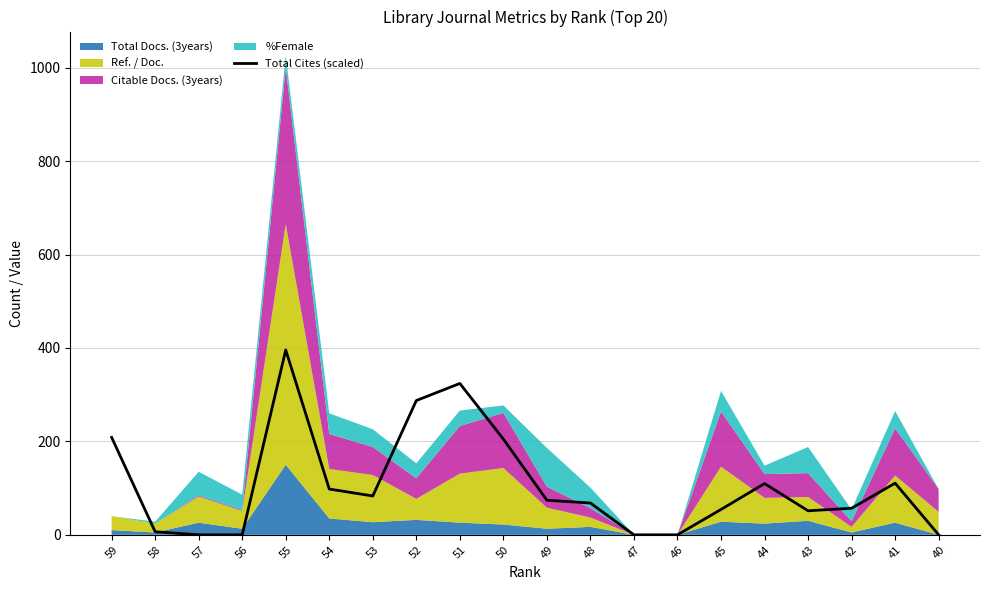

Reading left to right, what are all the values shown in this chart?

208.6	6.6	0.0	0.0	395.7	98.0	83.1	287.4	324.0	204.9	74.0	68.0	0.0	0.0	54.3	109.7	51.4	56.9	110.6	0.0